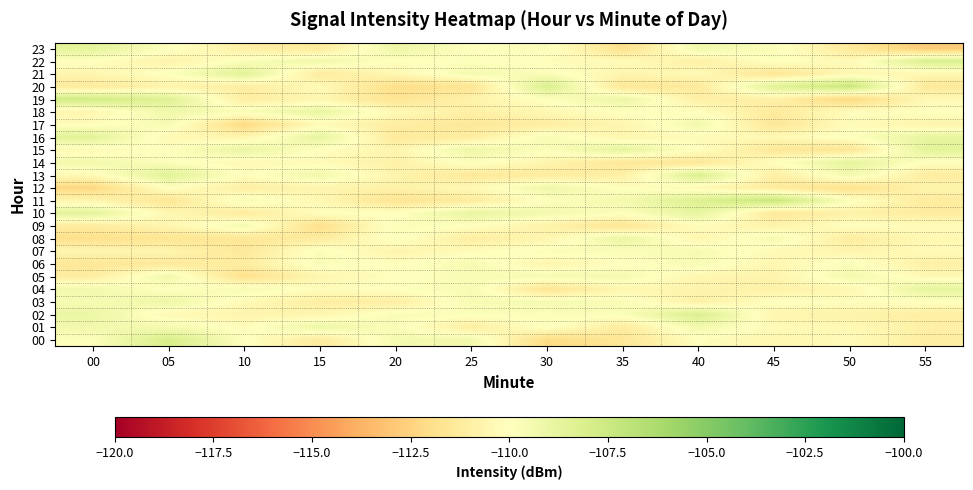

At which category is the sum across all series the highest?

40